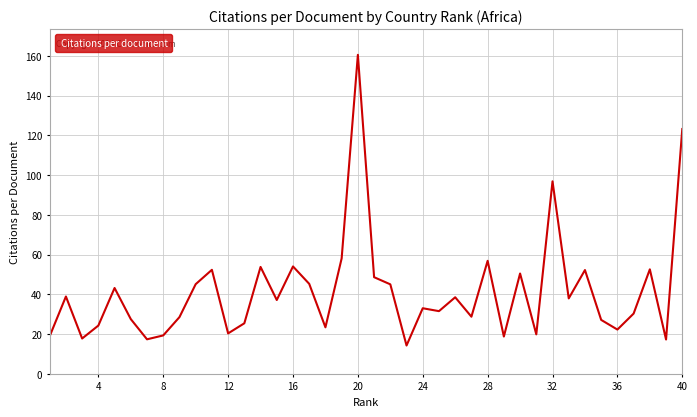

What is the difference between the maximum and minimum values?

146.3